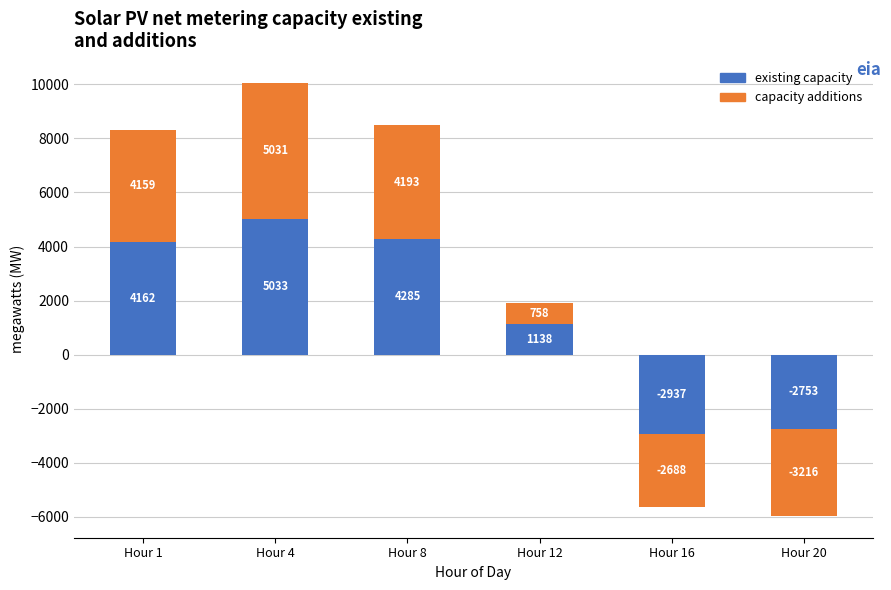

Which category has the lowest value across all series?

Hour 20